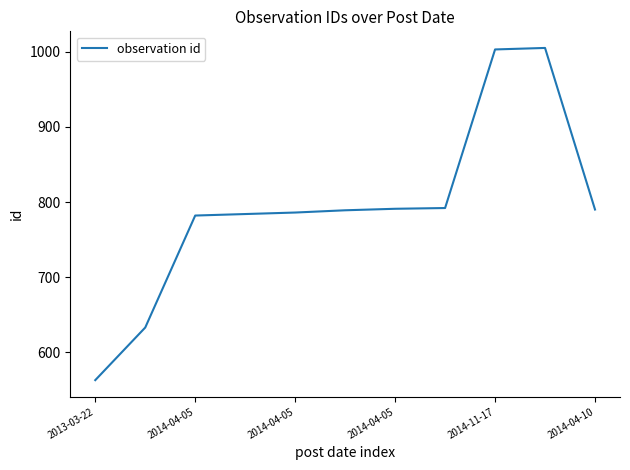

What is the difference between the maximum and minimum values?

442